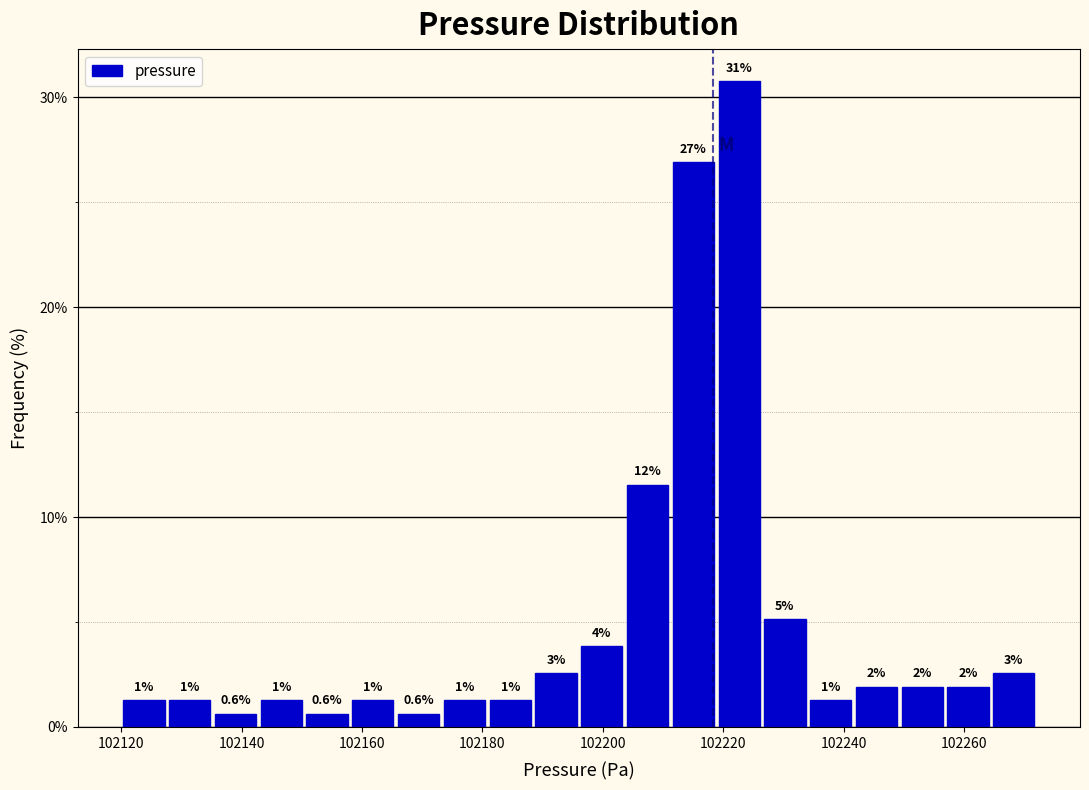

Around what value on the x-axis is the tallest bar? Give the approximate position of its centre, as read against the axis.

102222